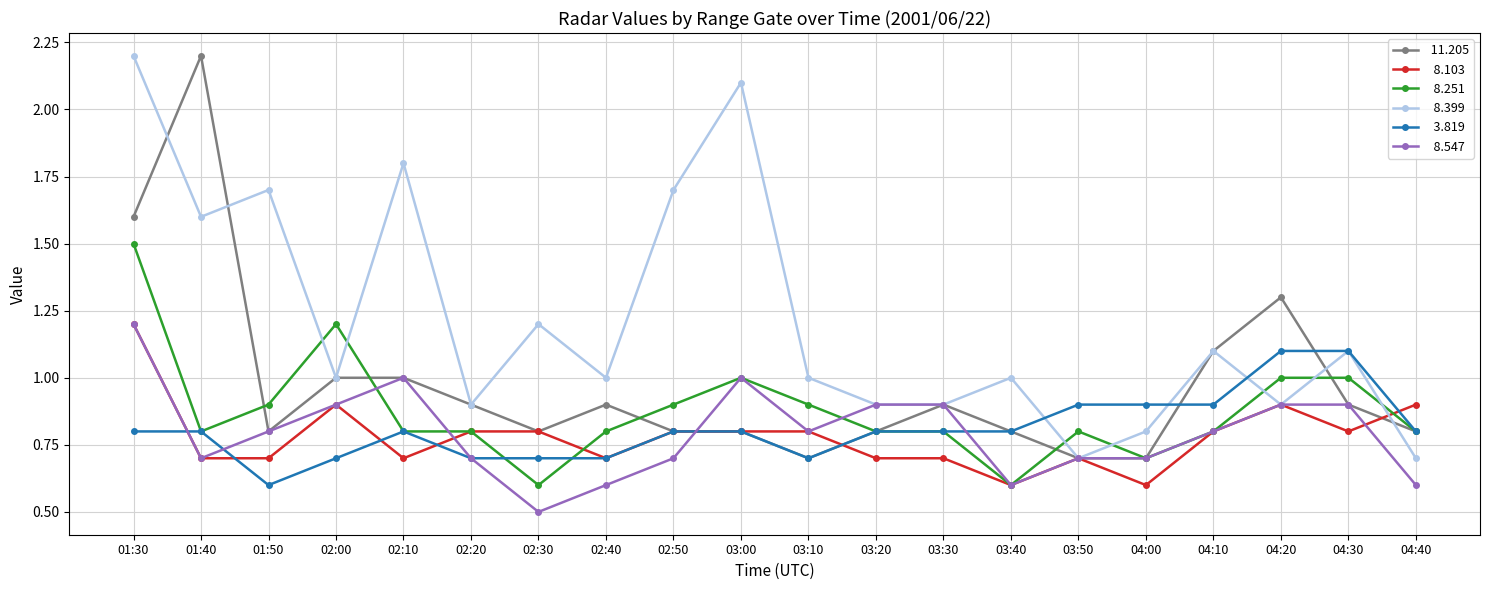

At which category does the chart reach its minimum across all series?

02:30